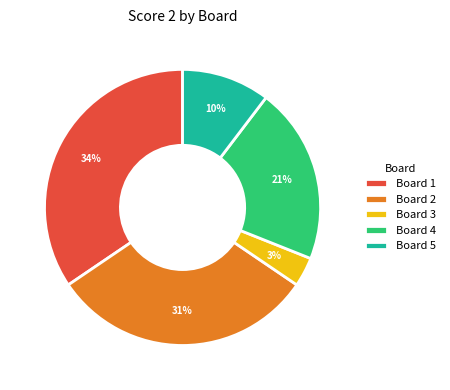

Which slice is the smallest?

Board 3